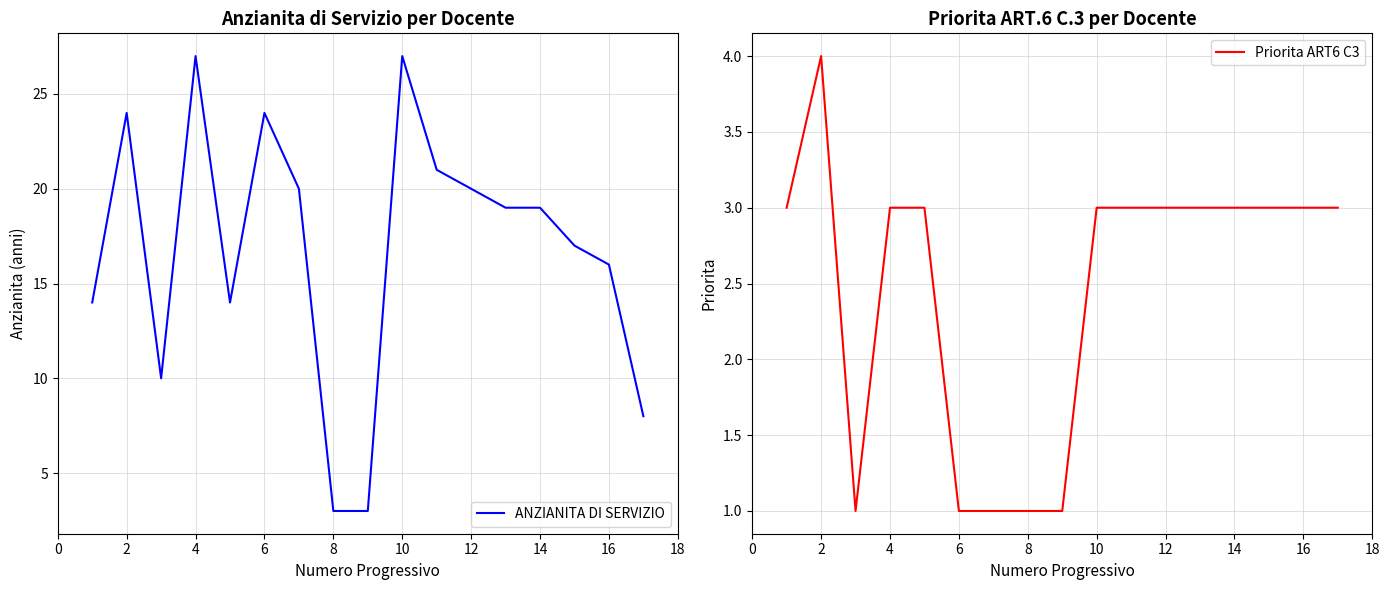

What is the sum of all ANZIANITA DI SERVIZIO values?

286